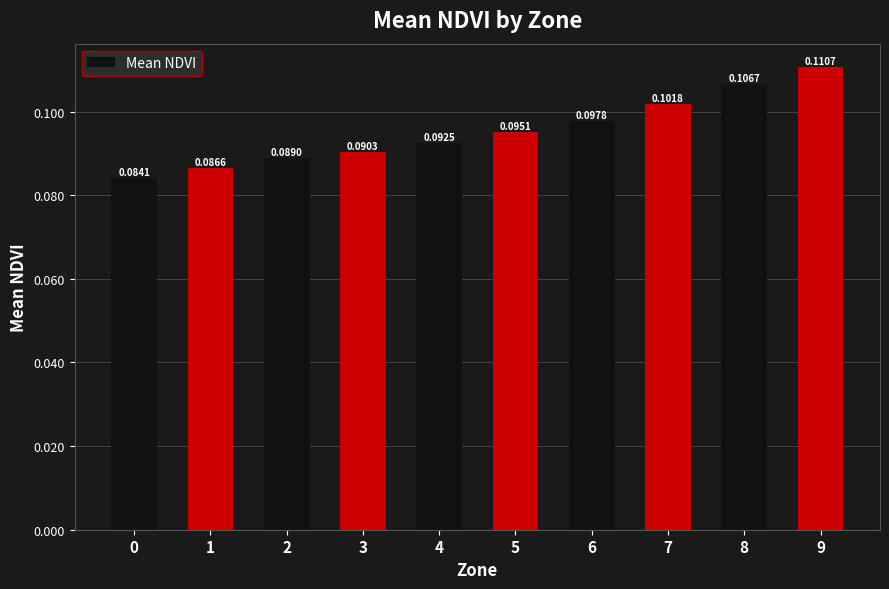

Are the bars horizontal?

No